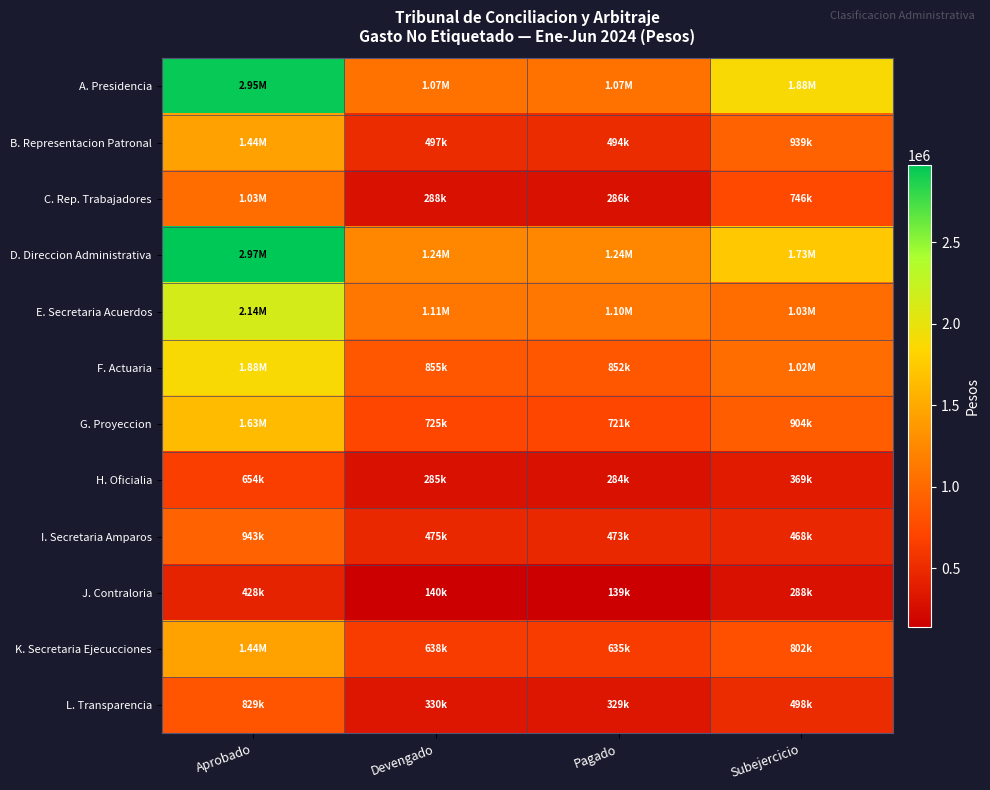

Which label corresponds to the smallest value in the chart?

Pagado